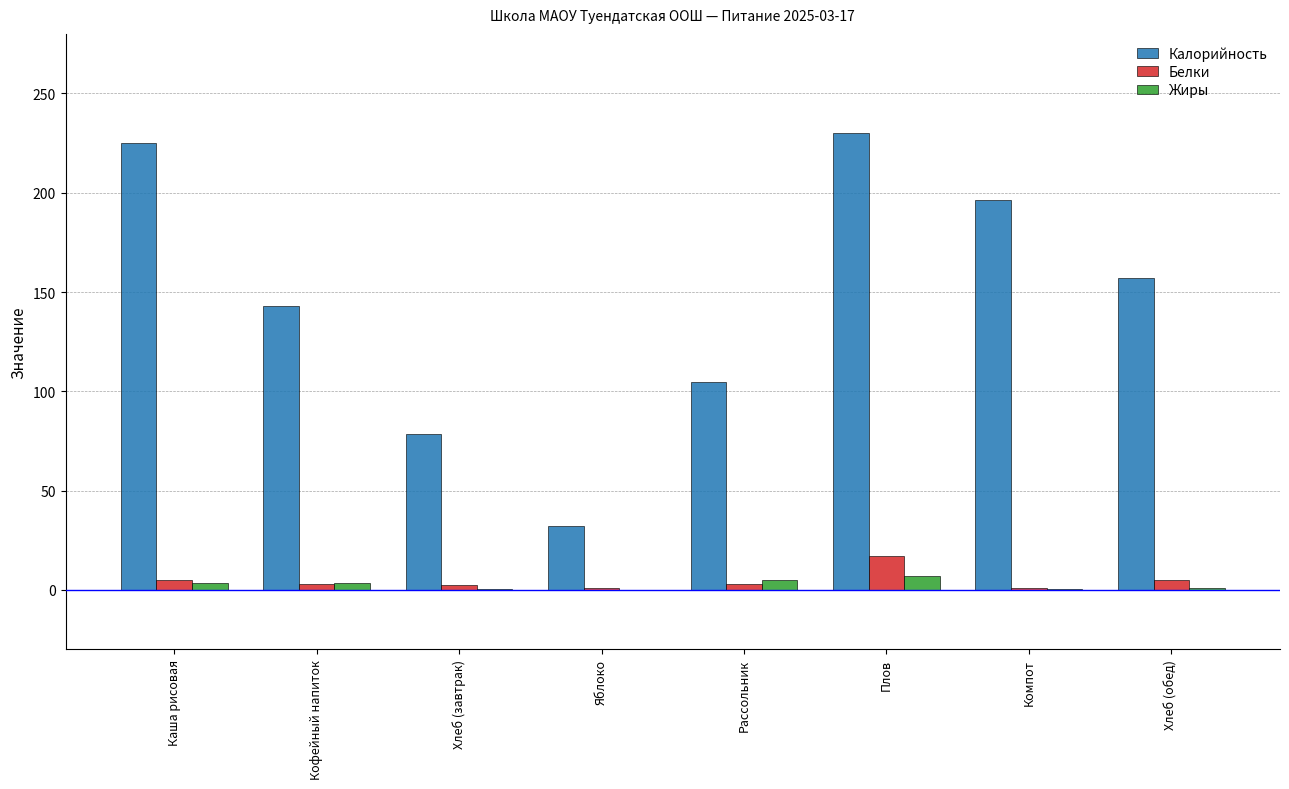

Which series has the largest range (max minus min)?

Калорийность